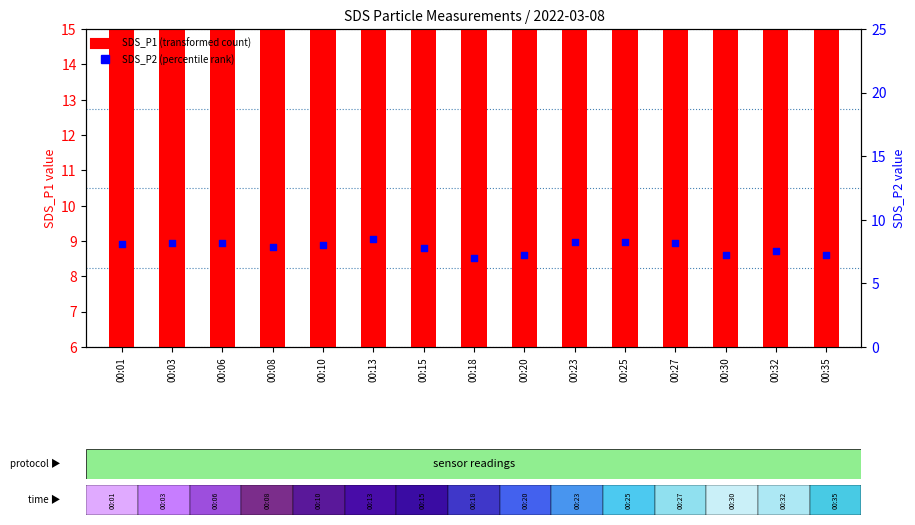

Which series contains the lowest Y value?

SDS_P2 (percentile rank)